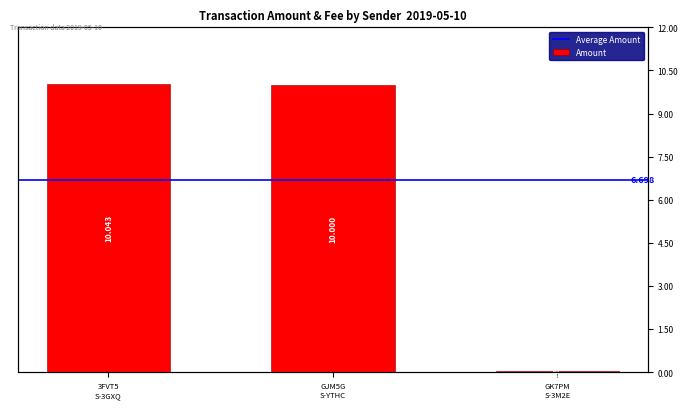

The value at 3FVT5 S-3GXQ is 13.8. True or false?

False